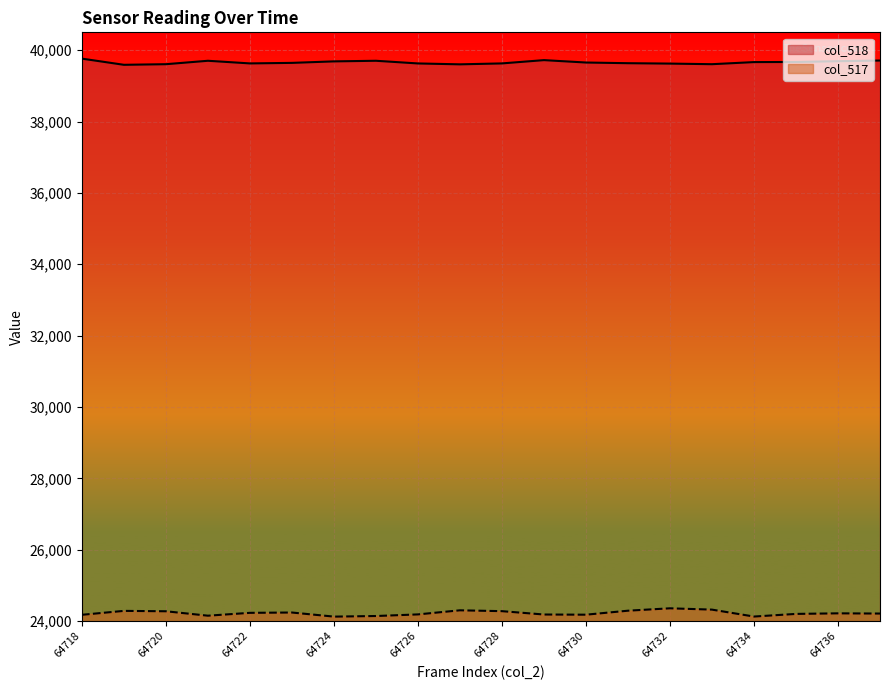

True or false: col_517 and col_518 cross at least once.

False